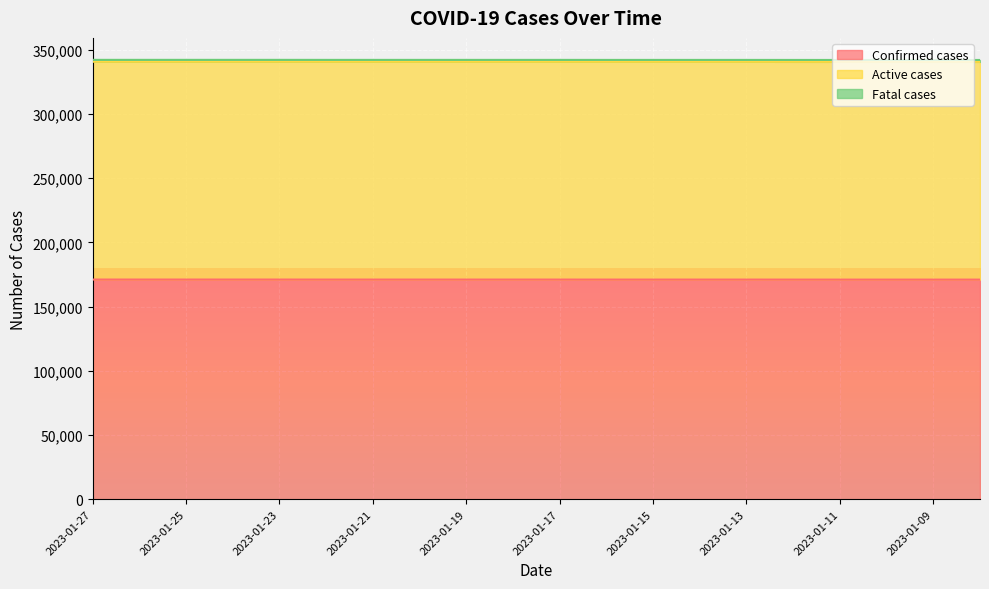

True or false: Active cases and Confirmed cases intersect in this chart.

False